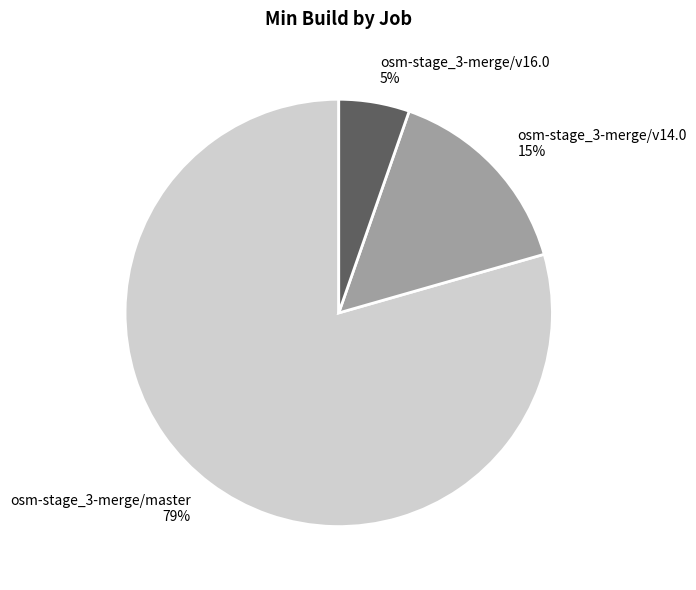

Does osm-stage_3-merge/master account for over 50% of the chart?

Yes